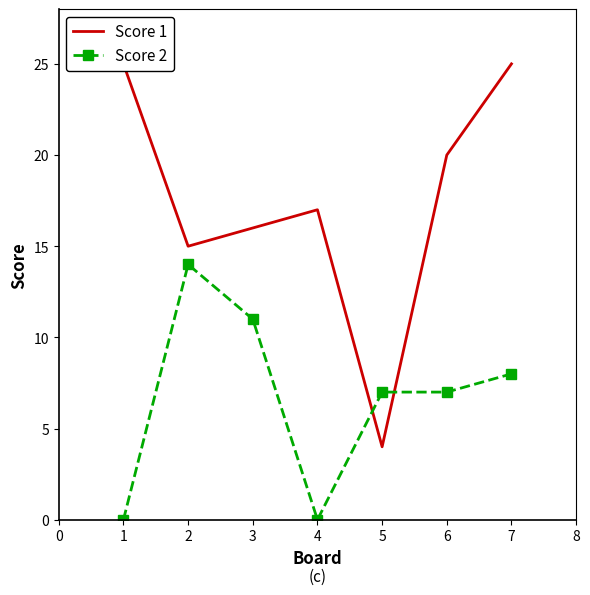

The value of Score 2 at 6 is 11. True or false?

False